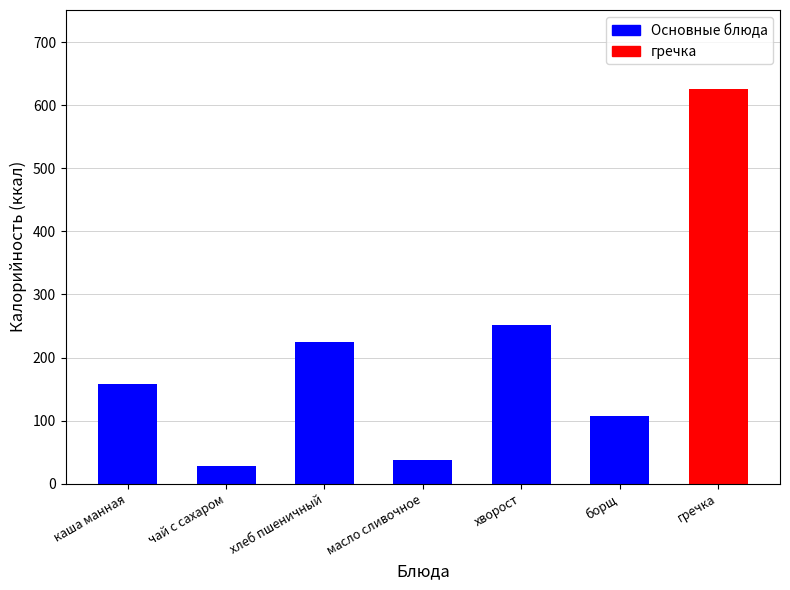

The chart shows a value of 626.0 at гречка. True or false?

True